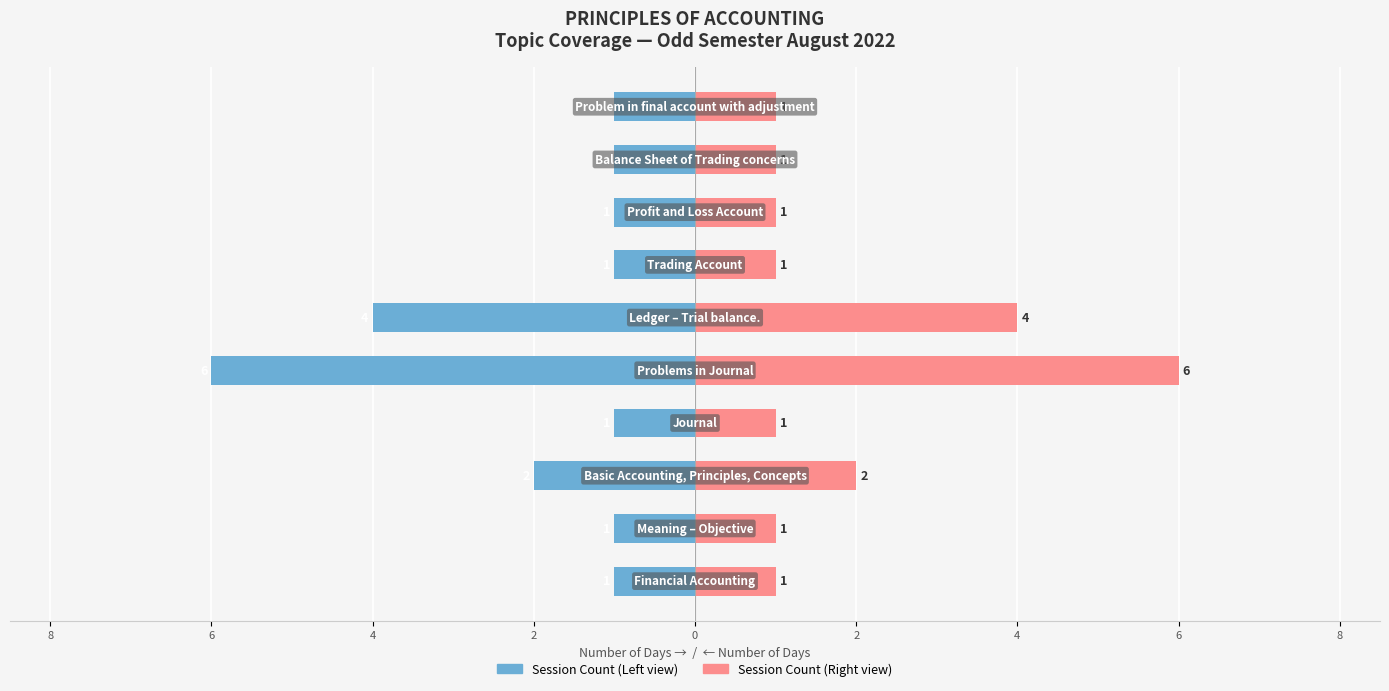

At how many categories does at least one series exceed 0?

10